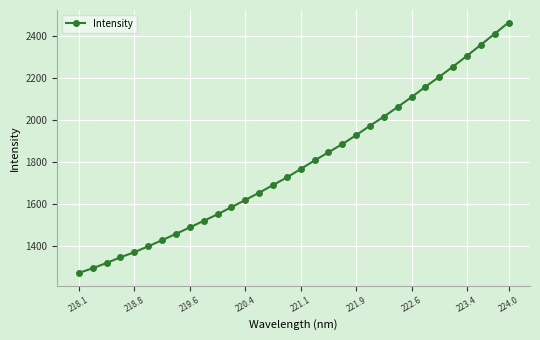

True or false: the data has more than 2 interior local peaks.

False